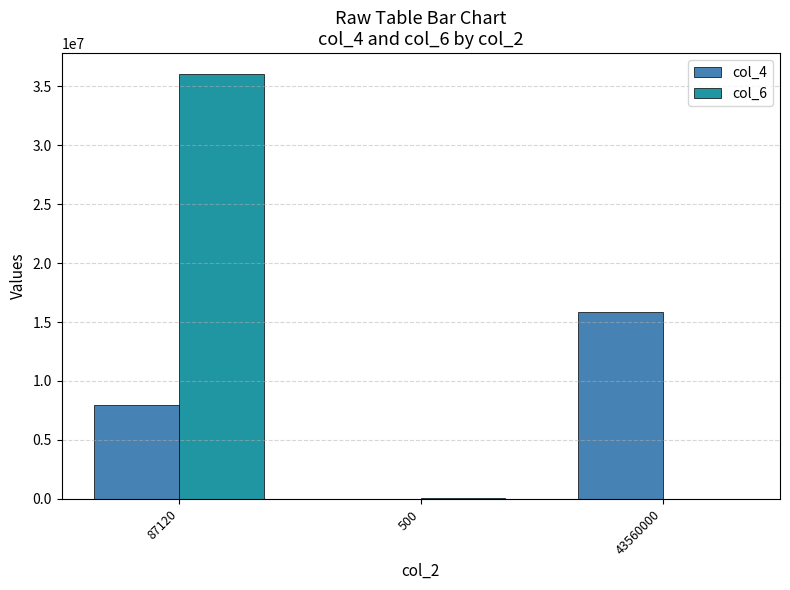

Read the col_6 value at 87120.

36000000